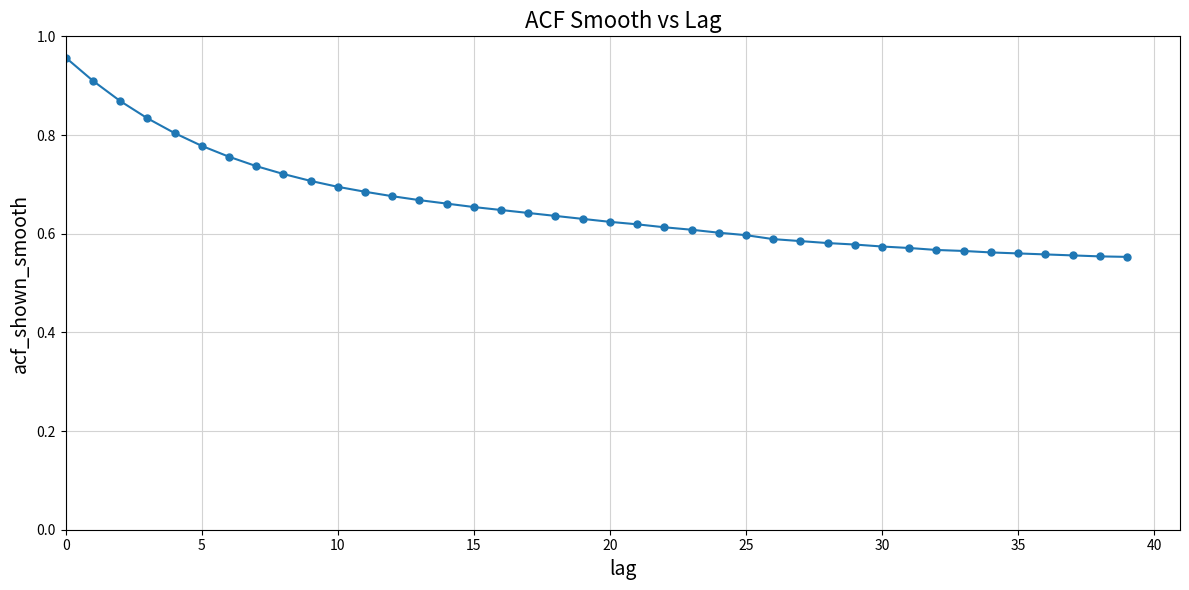

What is the difference between the maximum and minimum values?

0.4